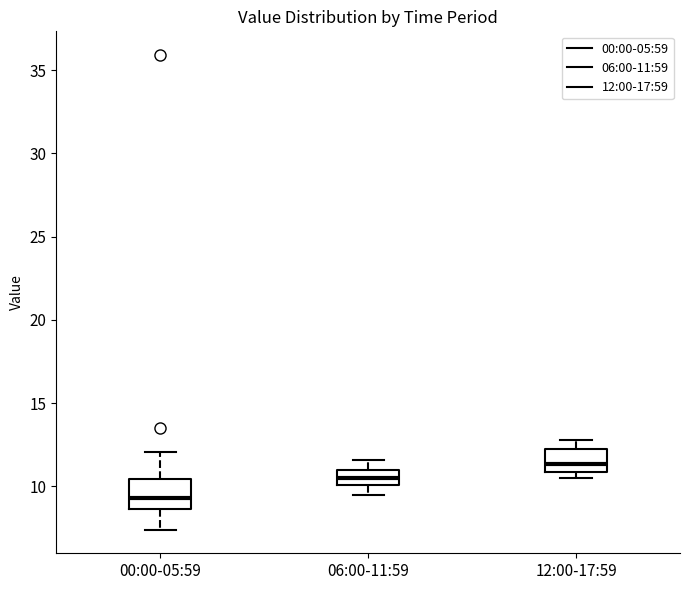

Reading left to right, read every box against the y-axis: the position of its median line, the range the box covers, and the ends of its whiskers. The values are not printed on the chart, so give them approximately, as read against the axis.

00:00-05:59: median 9.5, box 8.5 to 10.5, whiskers 7.5 to 12.0
06:00-11:59: median 10.5, box 10.0 to 11.0, whiskers 9.5 to 11.5
12:00-17:59: median 11.5, box 11.0 to 12.0, whiskers 10.5 to 13.0